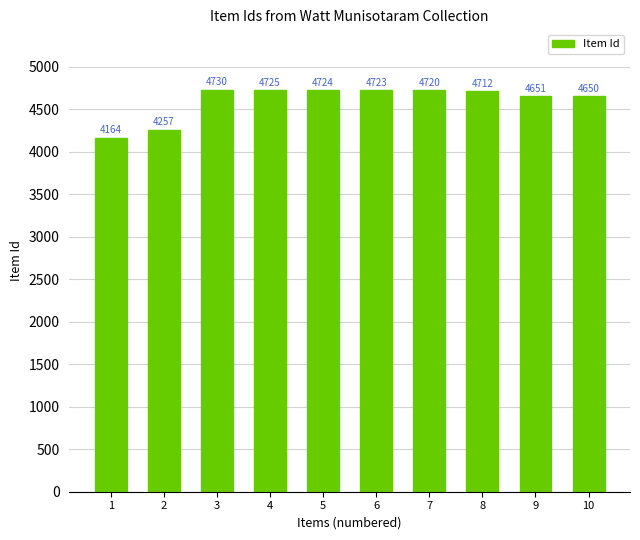

Reading right to left, extract all data points from this chart.

4650	4651	4712	4720	4723	4724	4725	4730	4257	4164